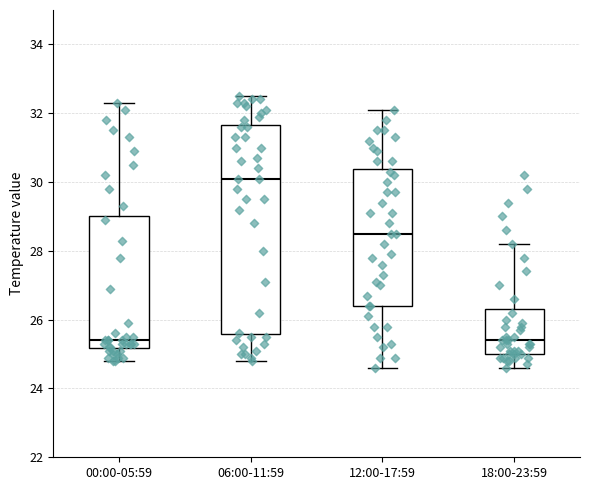

Comparing the boxes themselves (not the whiskers), which one is the tallest?

06:00-11:59